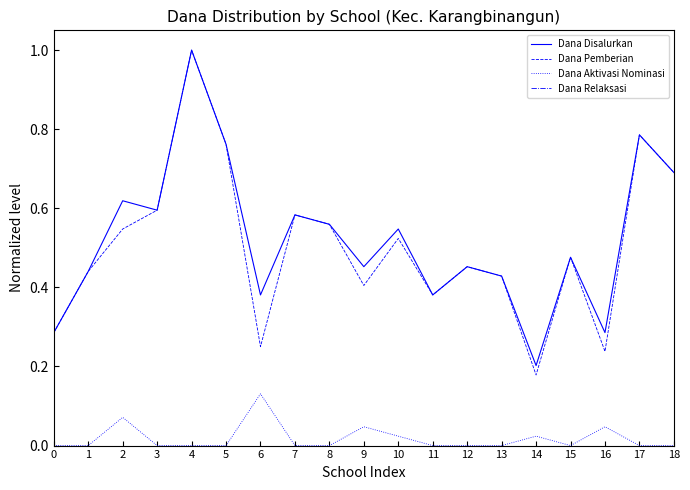

True or false: Dana Aktivasi Nominasi and Dana Disalurkan cross at least once.

False